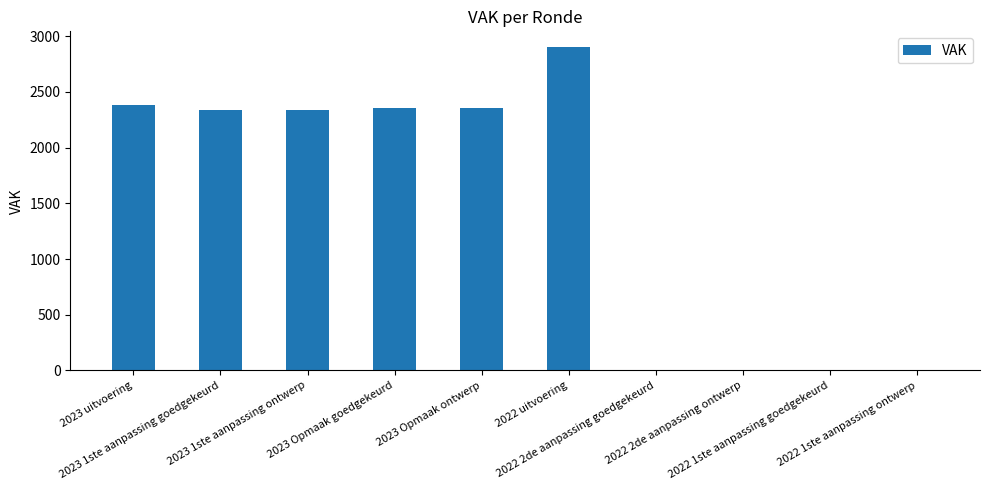

The chart shows a value of 2360 at 2023 Opmaak ontwerp. True or false?

True